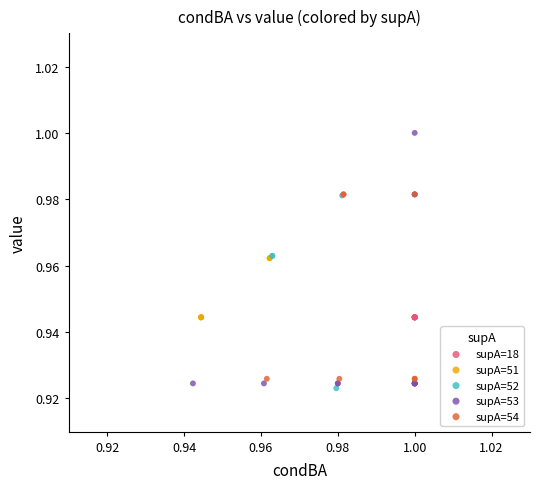

Which series contains the highest Y value?

supA=53